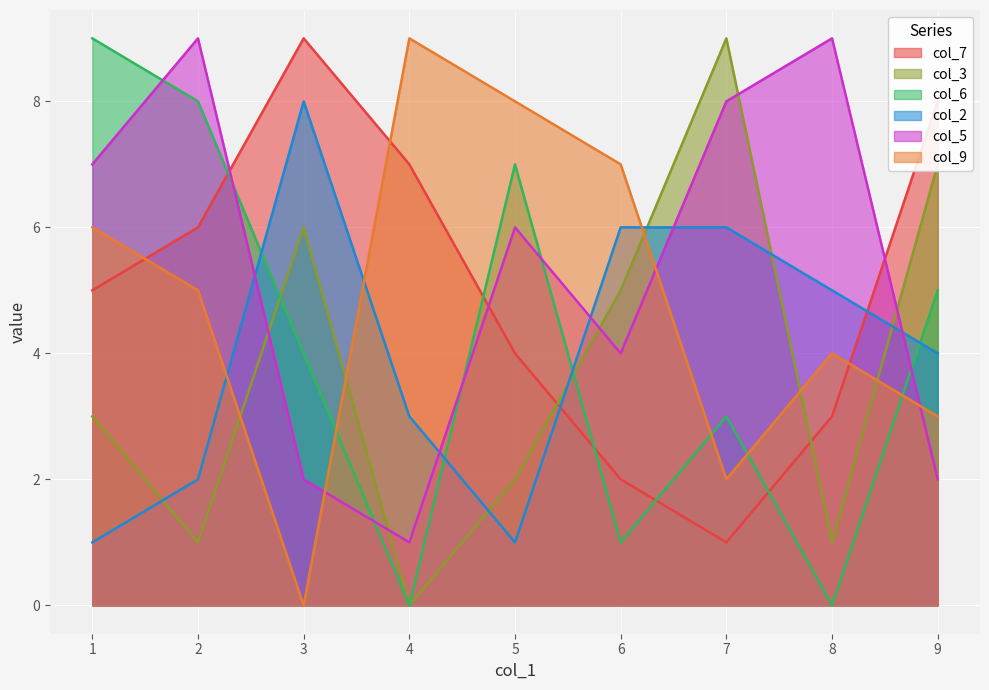

What is the minimum value for col_5?

1